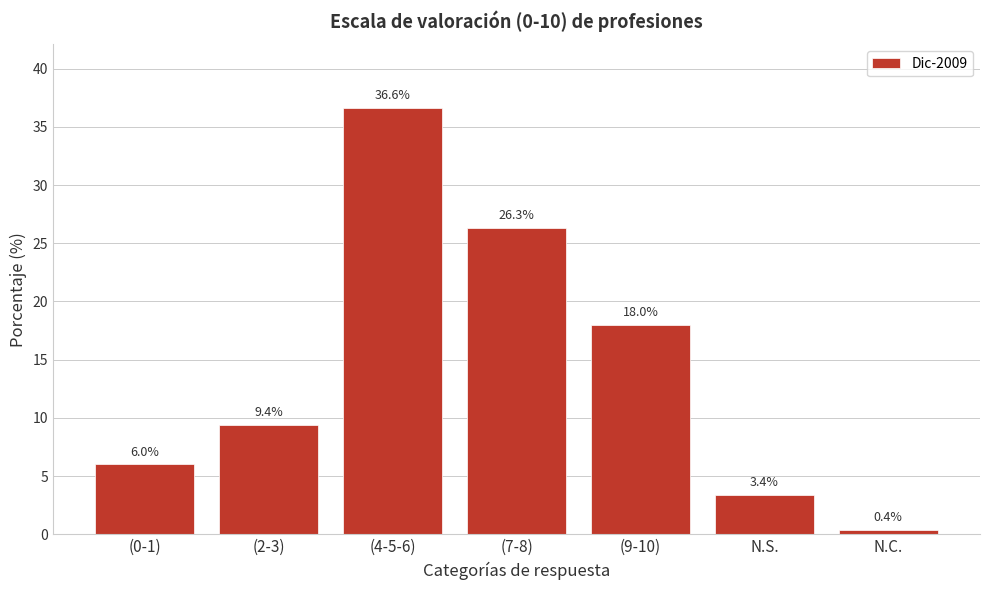

Reading left to right, extract all data points from this chart.

6.0	9.4	36.6	26.3	18.0	3.4	0.4